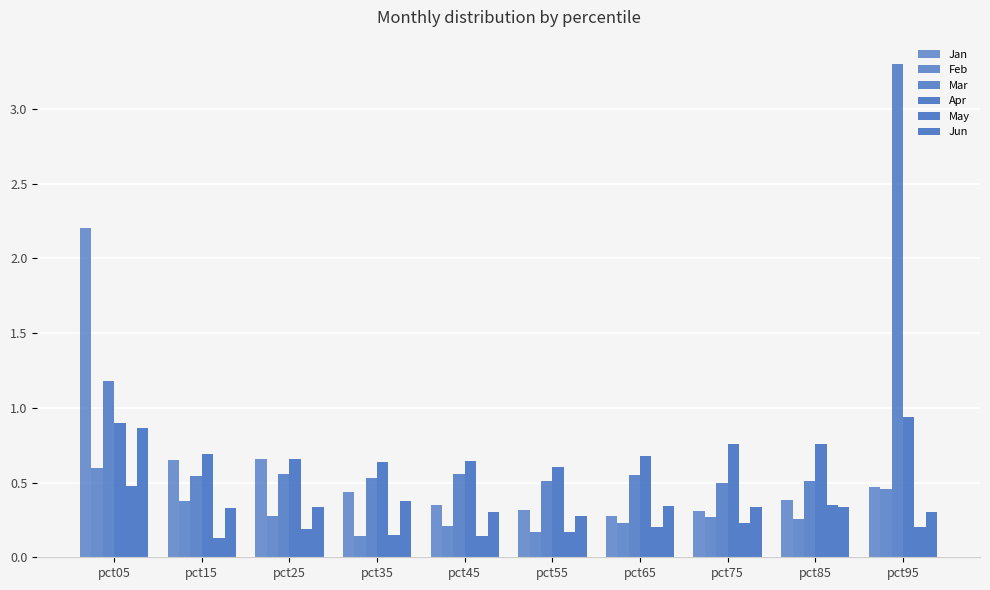

At which category is the sum across all series the highest?

pct05